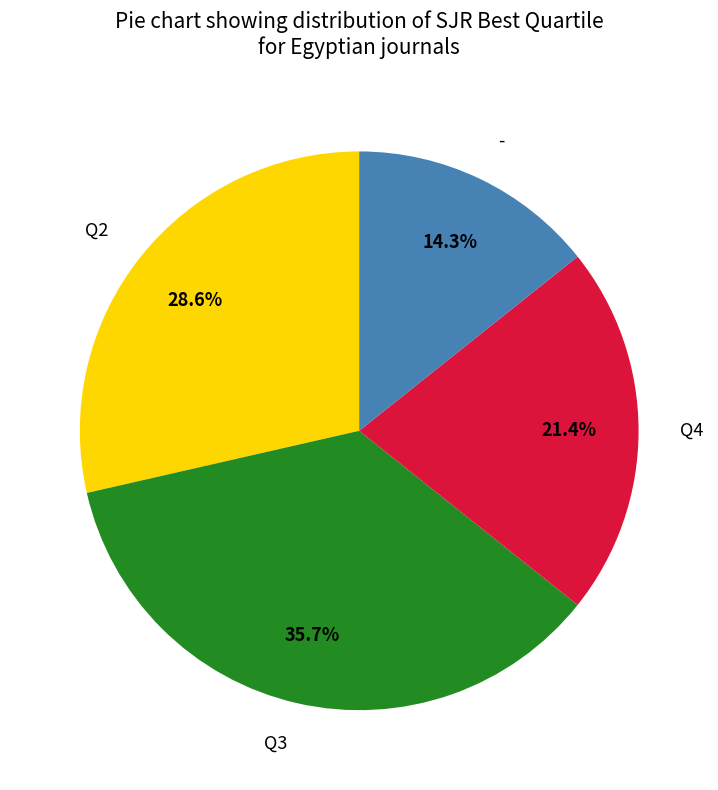

What is the total percentage of - and Q4?

35.7%